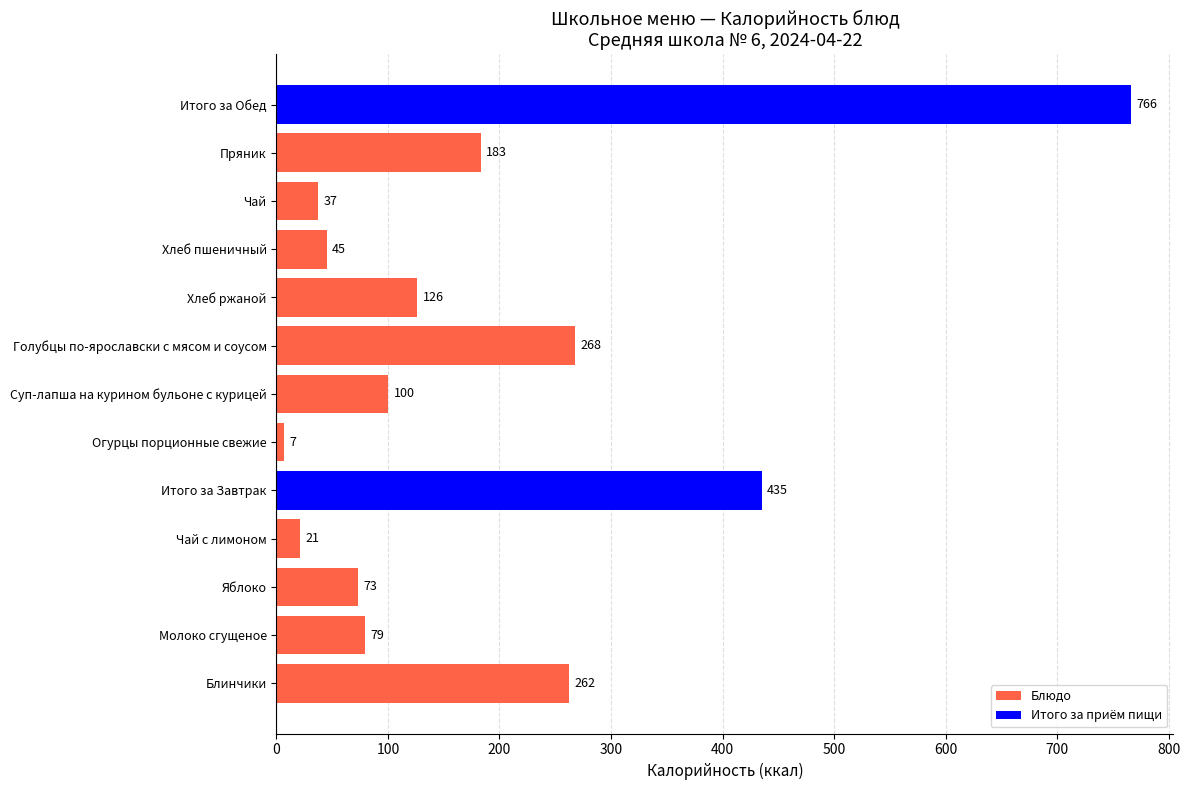

What is the sum of the values at Чай с лимоном and Суп-лапша на курином бульоне с курицей?

121